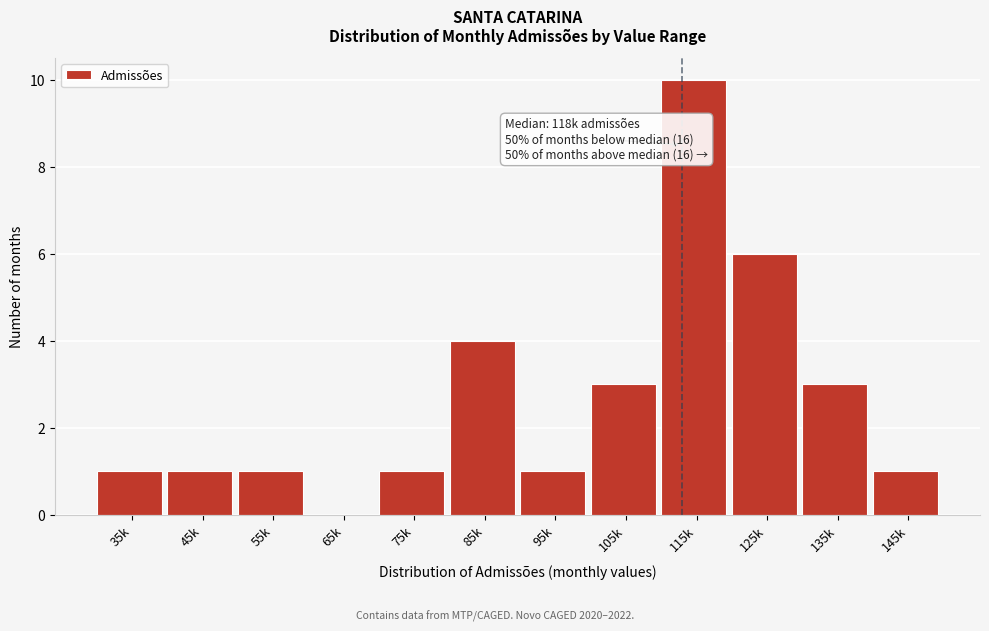

Reading left to right, extract all data points from this chart.

35k=1	45k=1	55k=1	65k=0	75k=1	85k=4	95k=1	105k=3	115k=10	125k=6	135k=3	145k=1